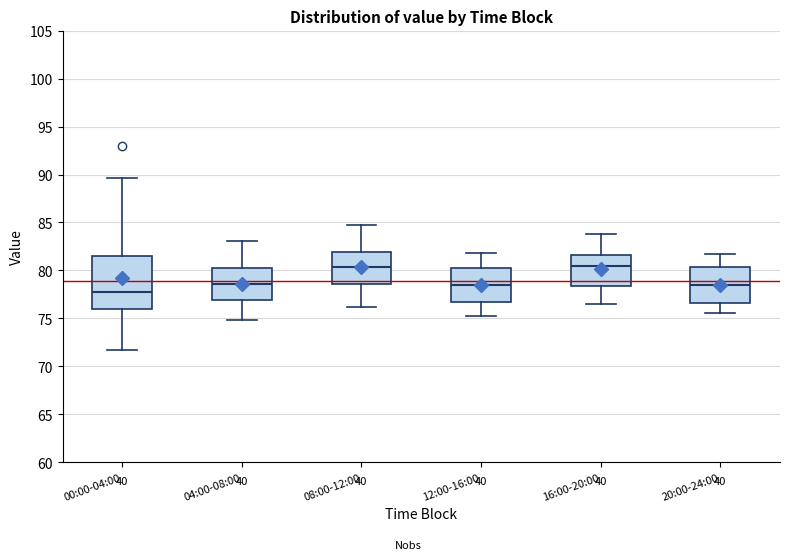

Reading left to right, read every box against the y-axis: the position of its median line, the range the box covers, and the ends of its whiskers. The values are not printed on the chart, so give them approximately, as read against the axis.

00:00-04:00: median 77.5, box 76.0 to 81.5, whiskers 71.5 to 89.5
04:00-08:00: median 78.5, box 77.0 to 80.5, whiskers 75.0 to 83.0
08:00-12:00: median 80.5, box 78.5 to 82.0, whiskers 76.0 to 84.5
12:00-16:00: median 78.5, box 76.5 to 80.0, whiskers 75.5 to 82.0
16:00-20:00: median 80.5, box 78.5 to 81.5, whiskers 76.5 to 84.0
20:00-24:00: median 78.5, box 76.5 to 80.5, whiskers 75.5 to 81.5